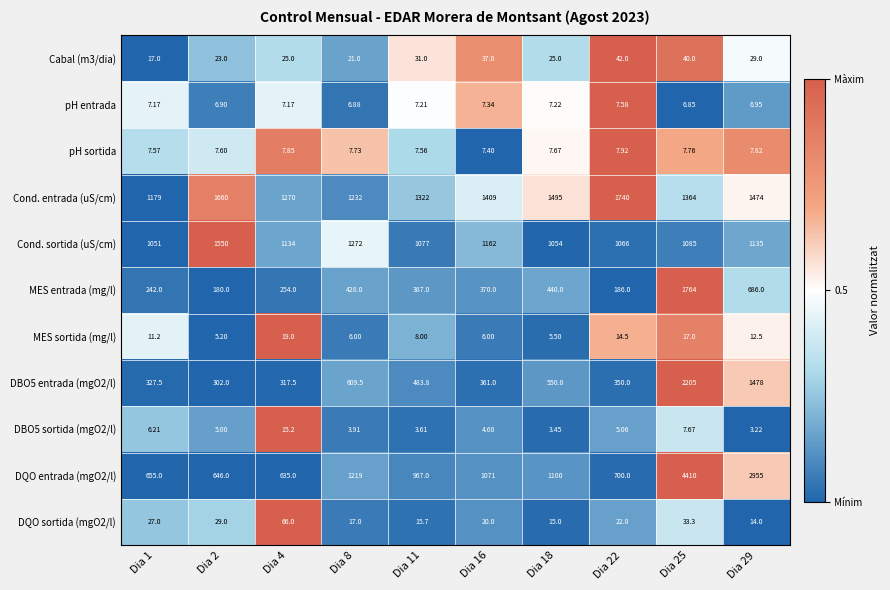

Is the value of DBO5 sortida (mgO2/l) at Dia 2 greater than the value of DQO entrada (mgO2/l) at Dia 2?

No